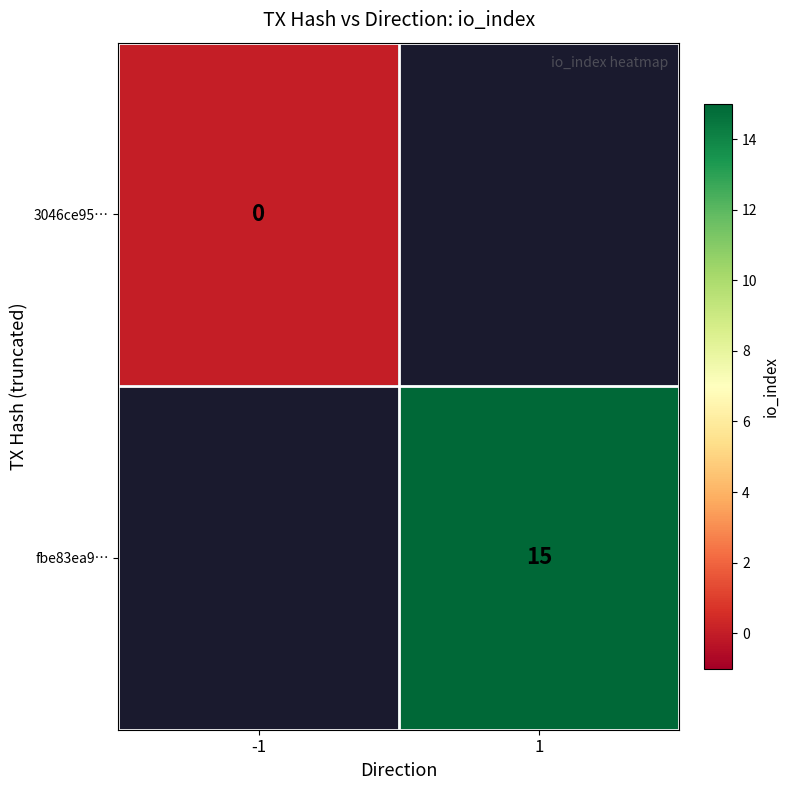

Is the value of fbe83ea9… at 1 greater than the value of 3046ce95… at -1?

Yes